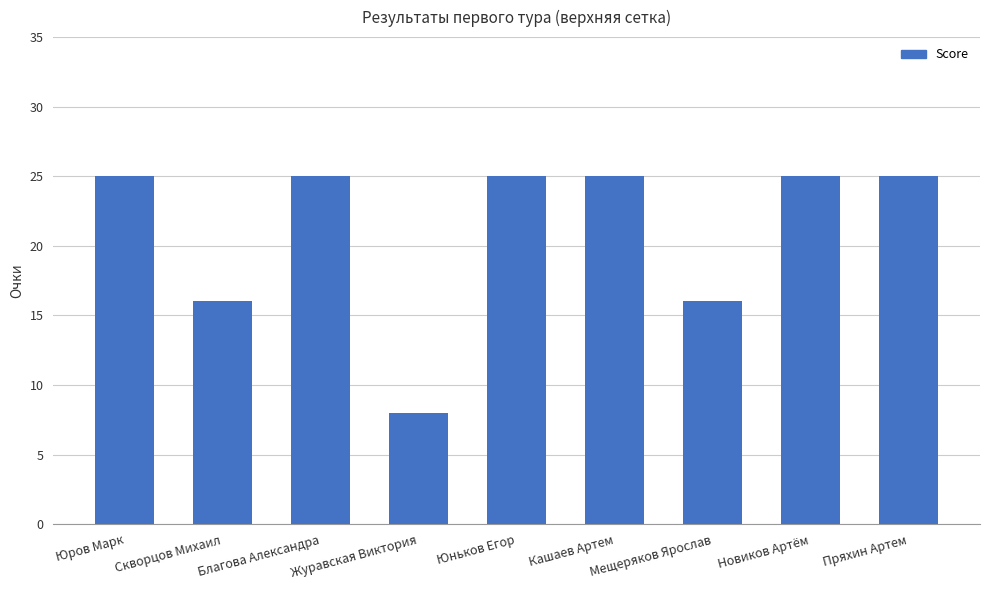

What is the approximate value at Новиков Артём?

25